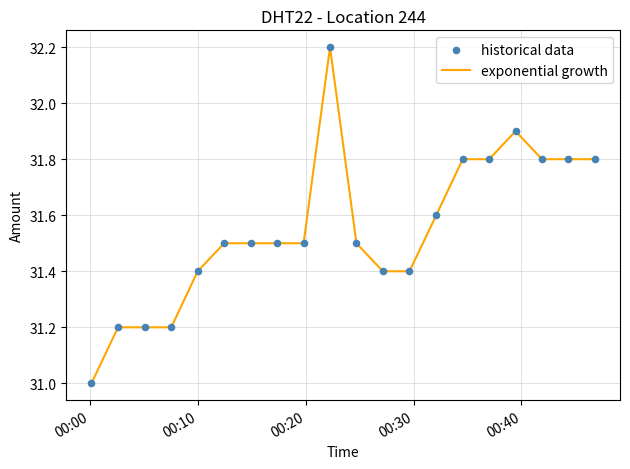

What is the greatest value displayed?

32.2